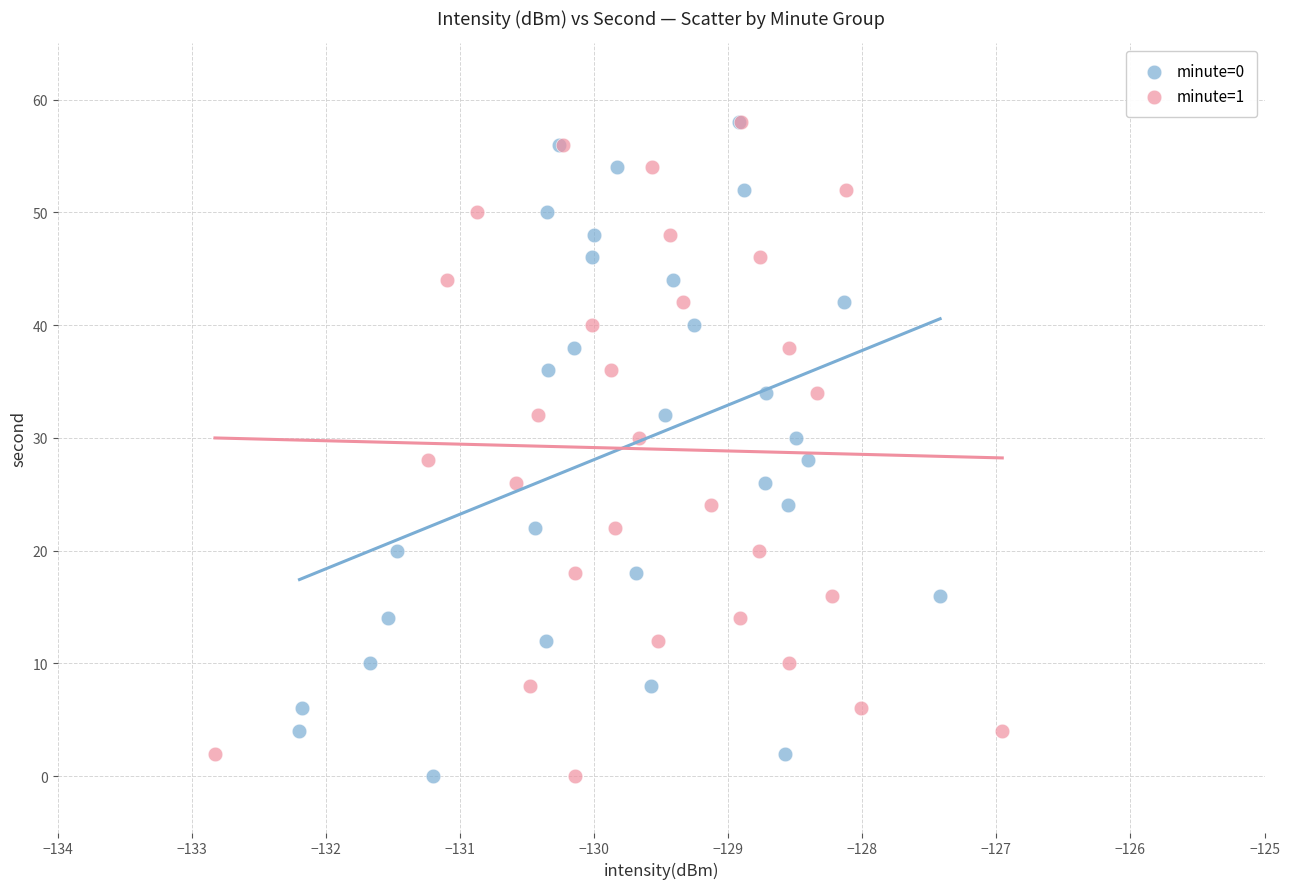

What are all the series names shown in the legend?

minute=0, minute=1